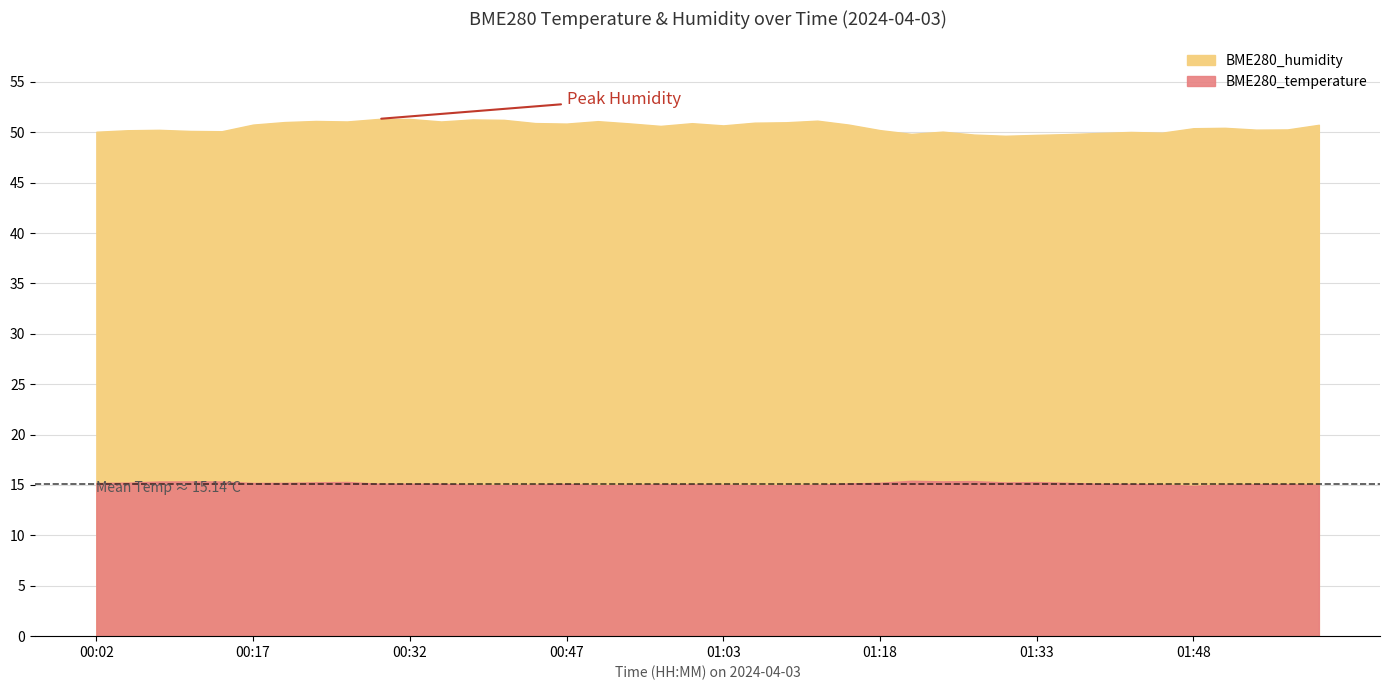

What are all the series names shown in the legend?

BME280_temperature, BME280_humidity